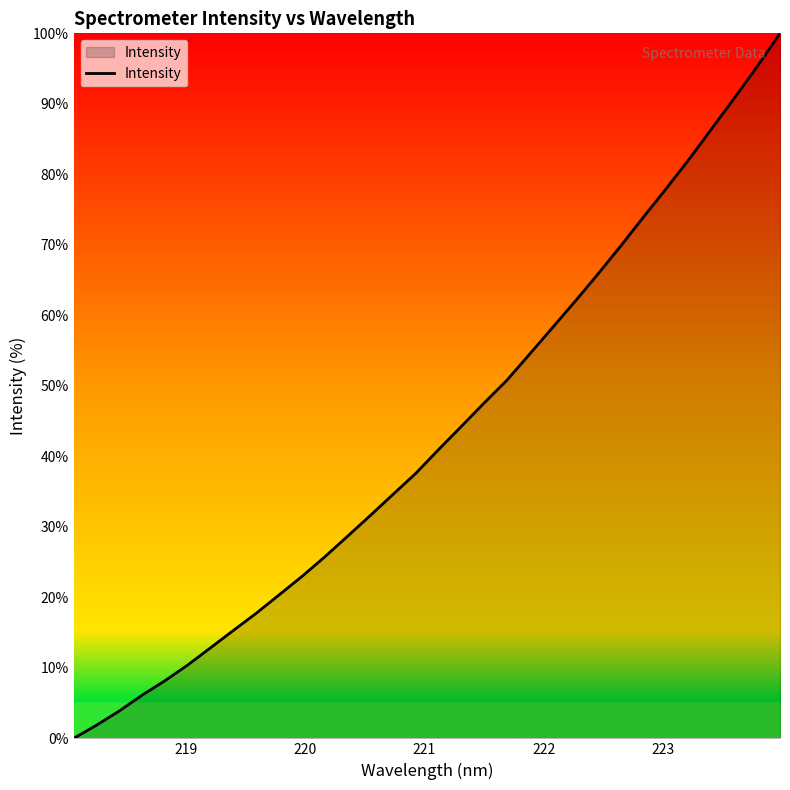

What is the greatest value displayed?

100.0